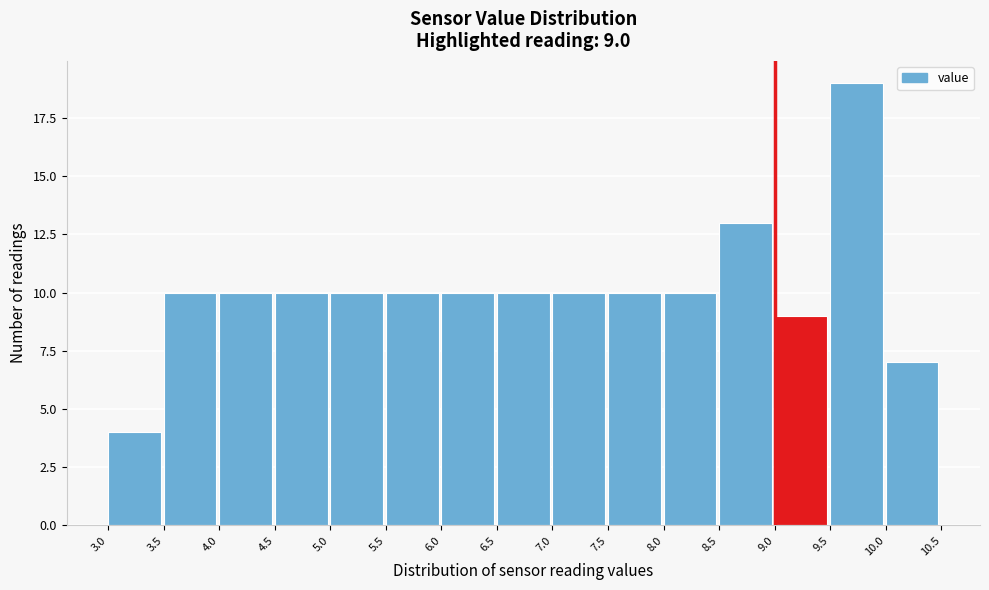

Over which range of the x-axis is the bar tallest?

9.5 to 10.0